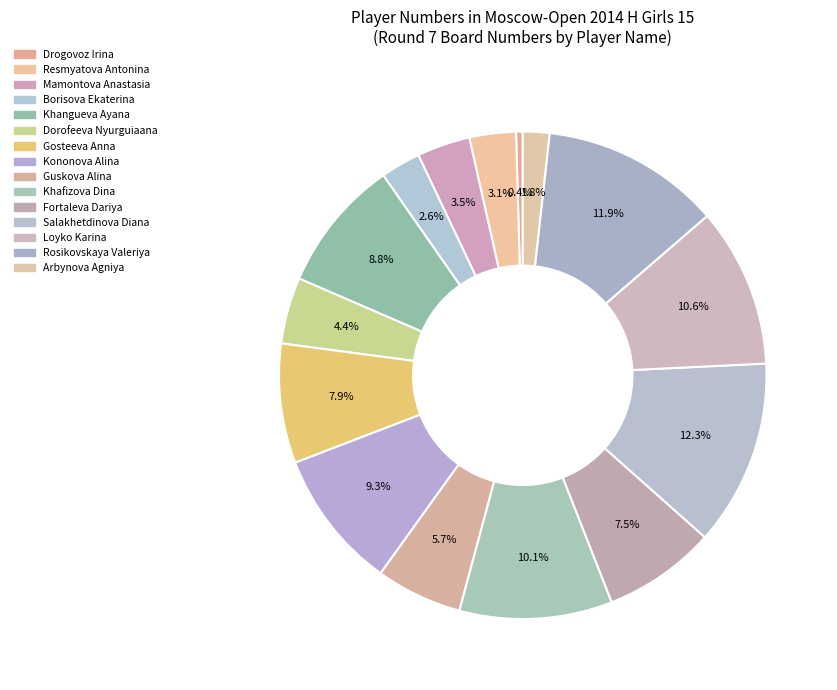

How many slices are in this pie chart?

15